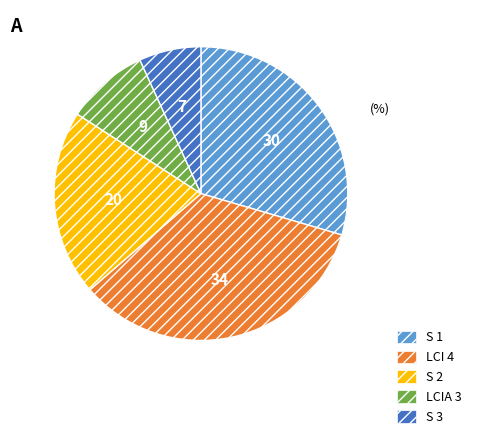

True or false: S 1 accounts for 36% of the total.

False